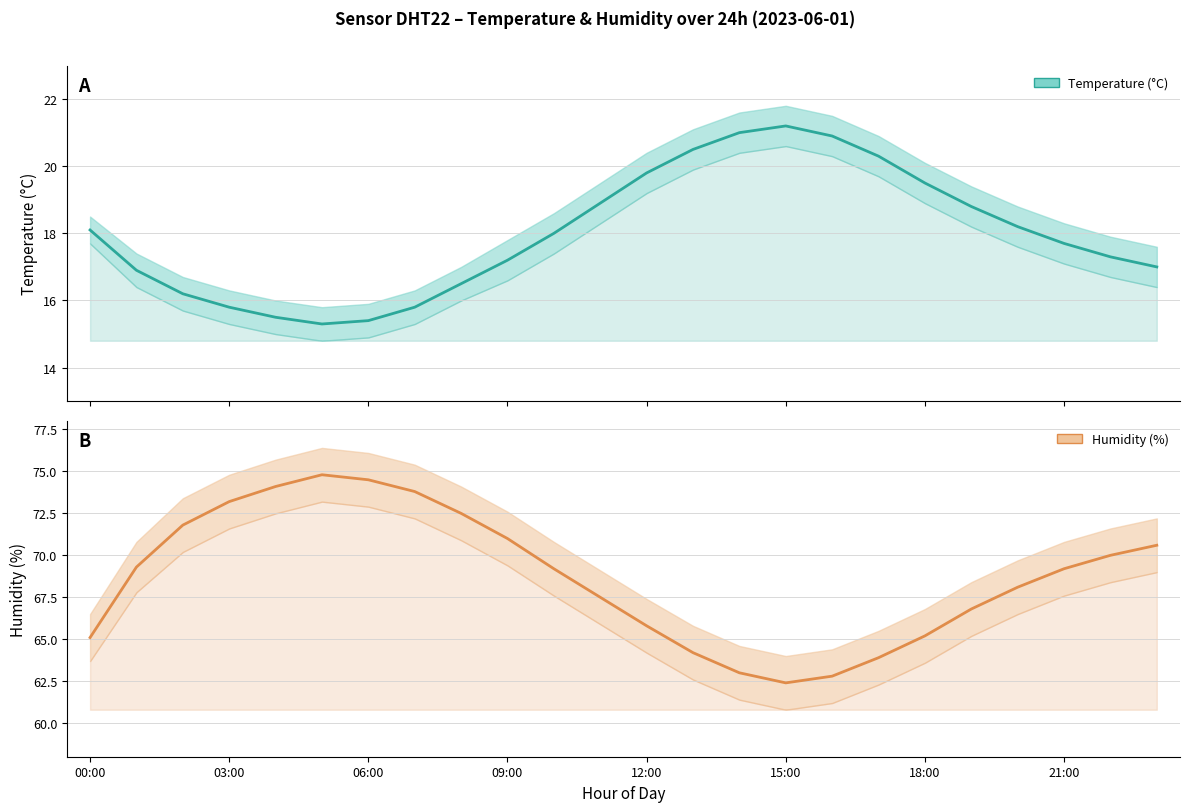

What is the spread (max minus min) of values at 20?

49.9